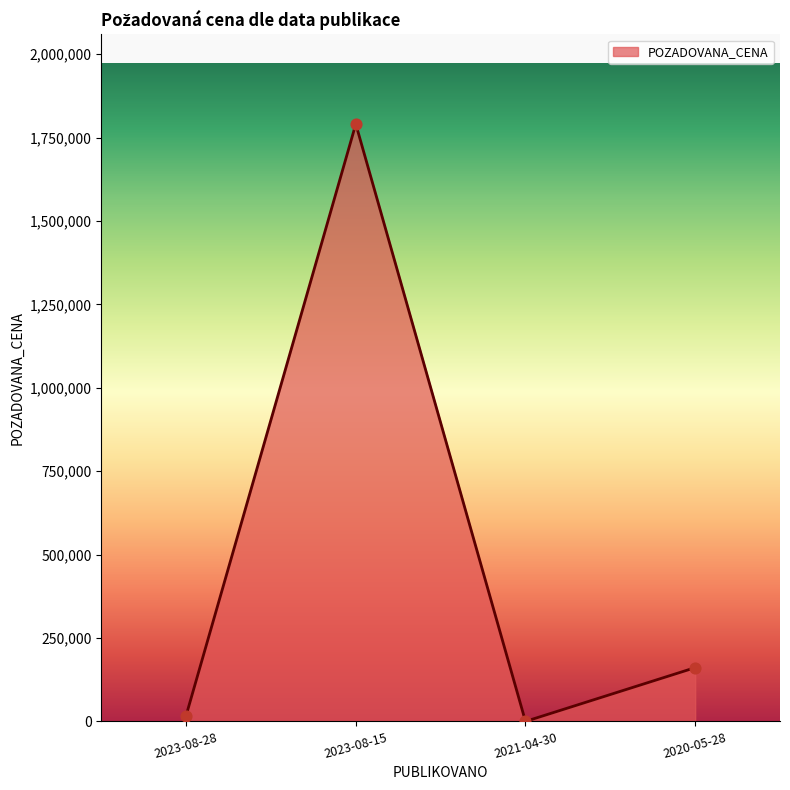

What is the ratio of the value at 2020-05-28 to the value at 2023-08-28?

9.2